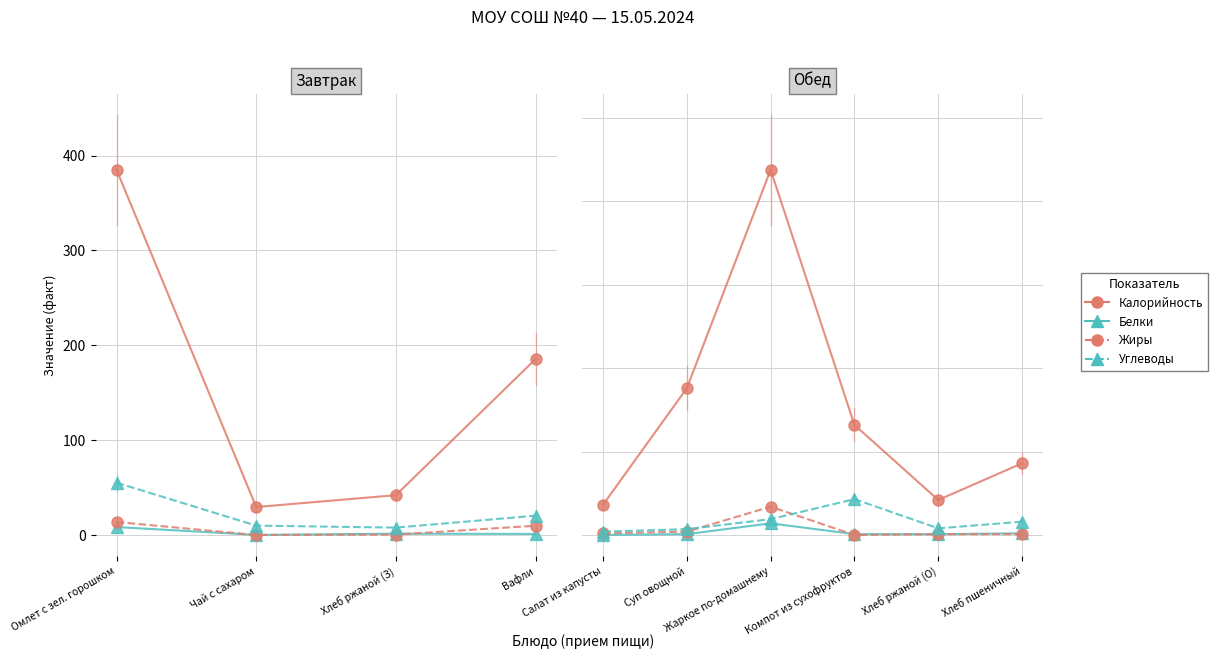

How many data points in Белки are above 1?

2